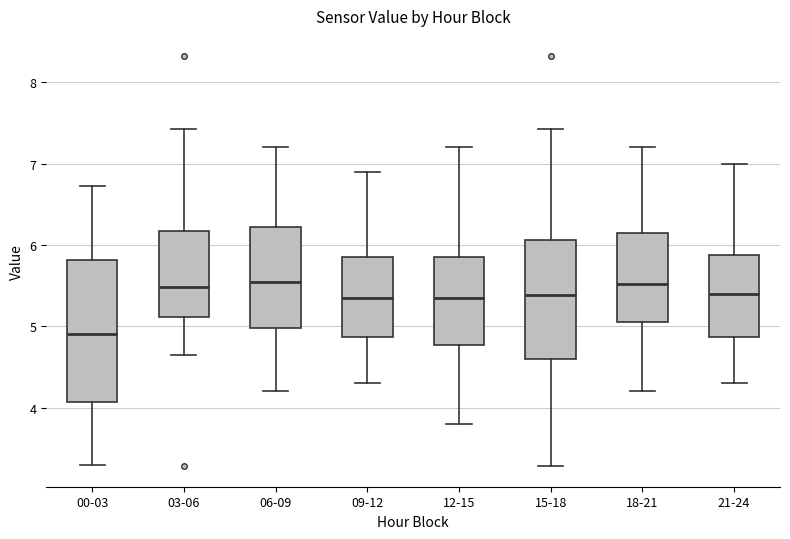

Which box is the tallest, from its lower edge to its upper edge?

00-03